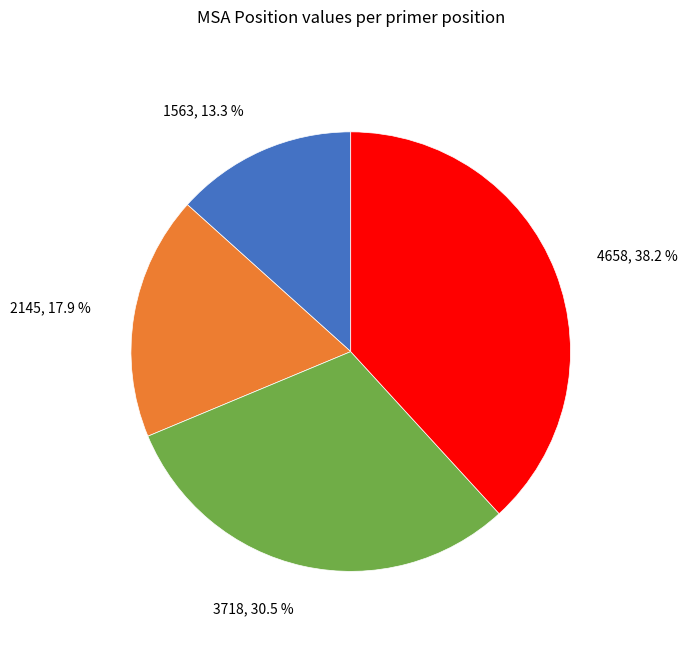

What portion of the pie excludes 4658, 38.2 %?

61.8%